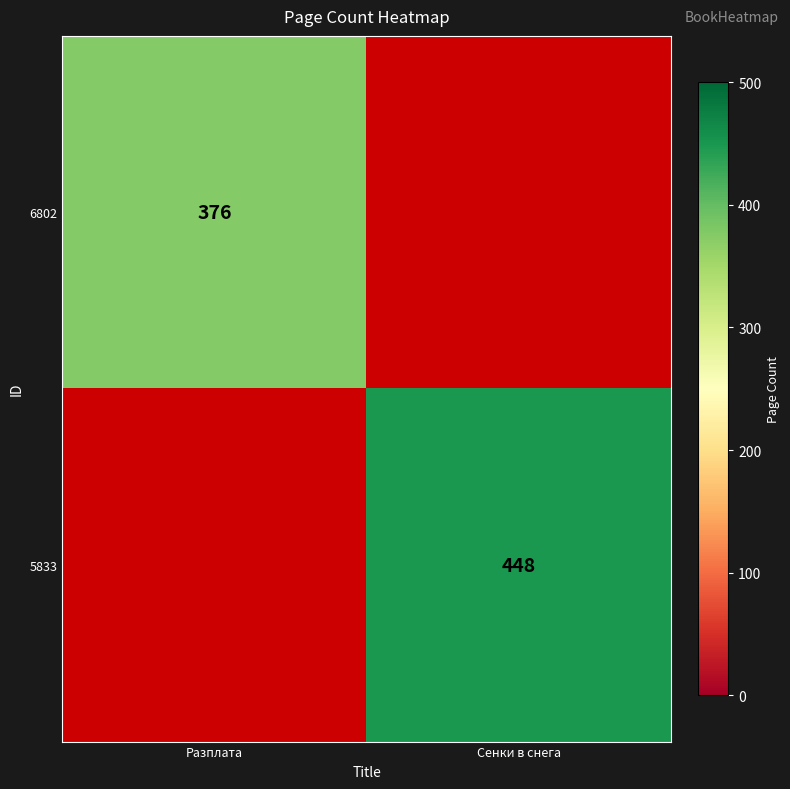

At how many categories does at least one series exceed 409?

1